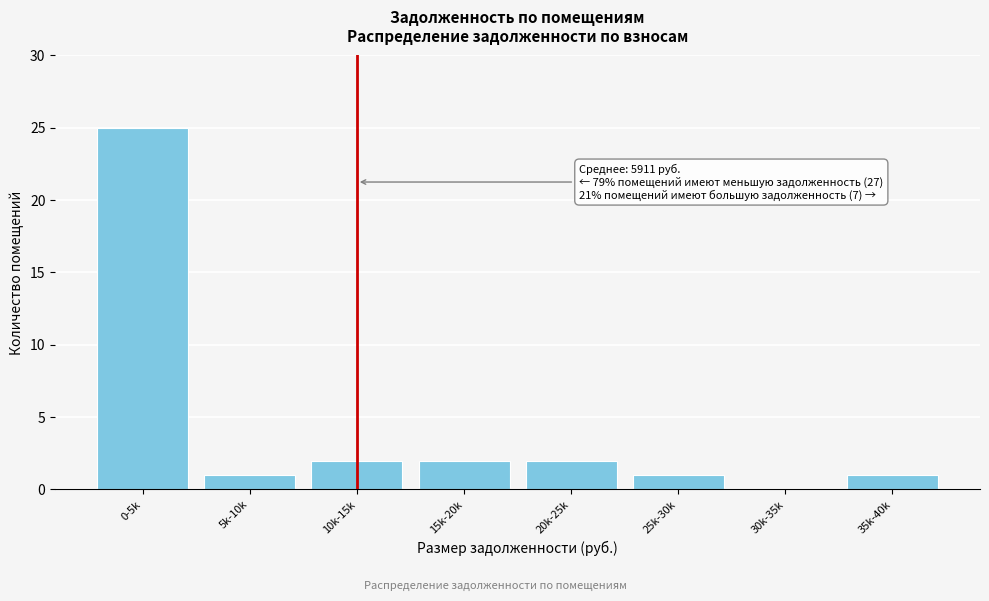

Reading right to left, list all the values displayed in this chart.

35k-40k=1	30k-35k=0	25k-30k=1	20k-25k=2	15k-20k=2	10k-15k=2	5k-10k=1	0-5k=25